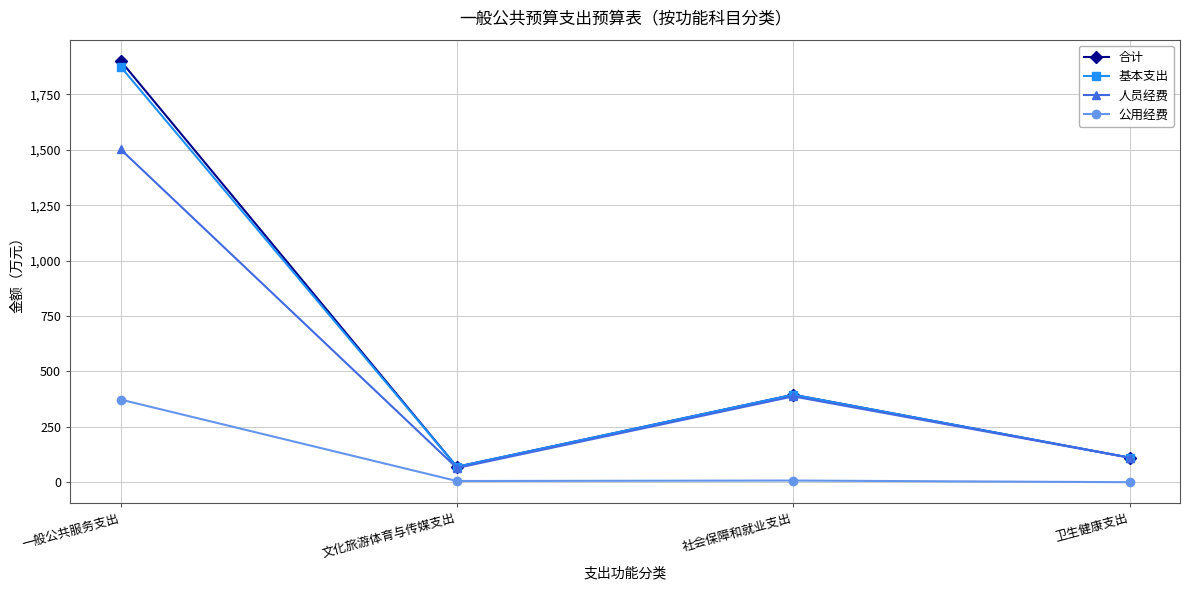

True or false: 公用经费 and 人员经费 cross at least once.

False